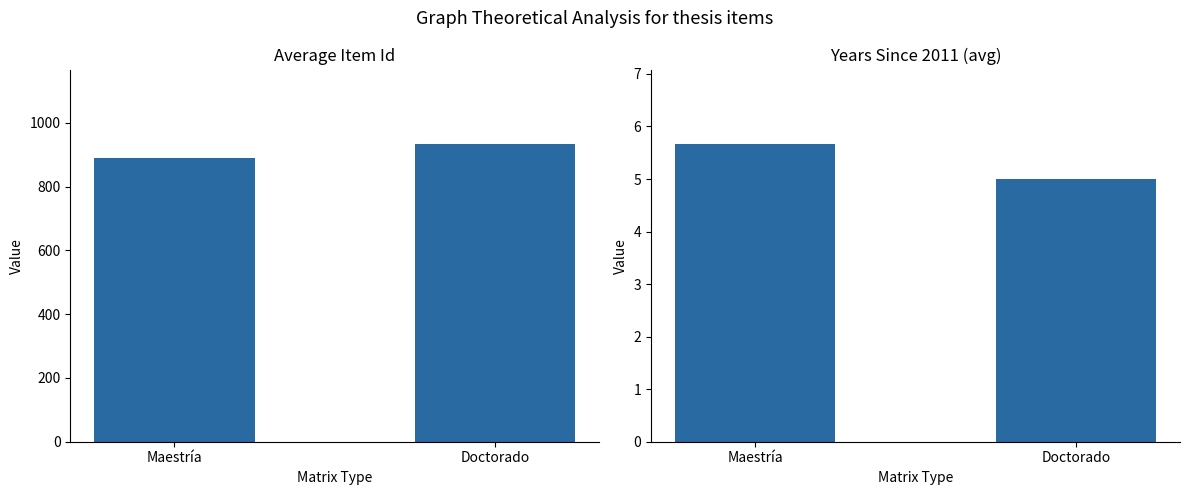

List the labels in order of Avg Item Id value, largest first.

Doctorado, Maestría